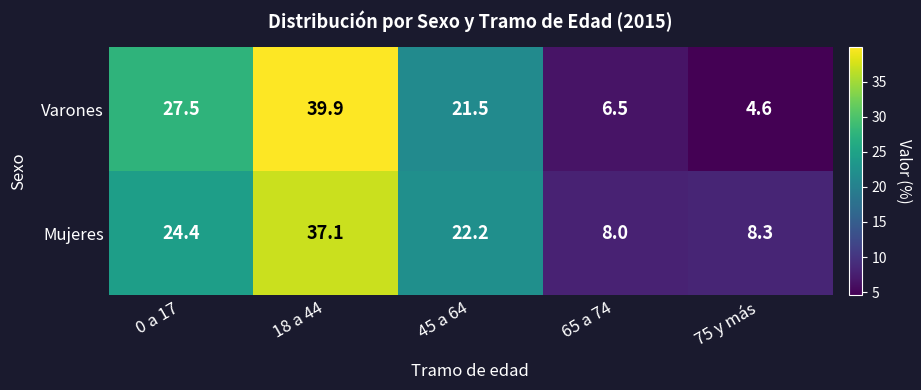

Reading left to right, transcribe all the data shown in this chart.

Varones: 0 a 17=27.5	18 a 44=39.9	45 a 64=21.5	65 a 74=6.5	75 y más=4.6
Mujeres: 0 a 17=24.4	18 a 44=37.1	45 a 64=22.2	65 a 74=8.0	75 y más=8.3